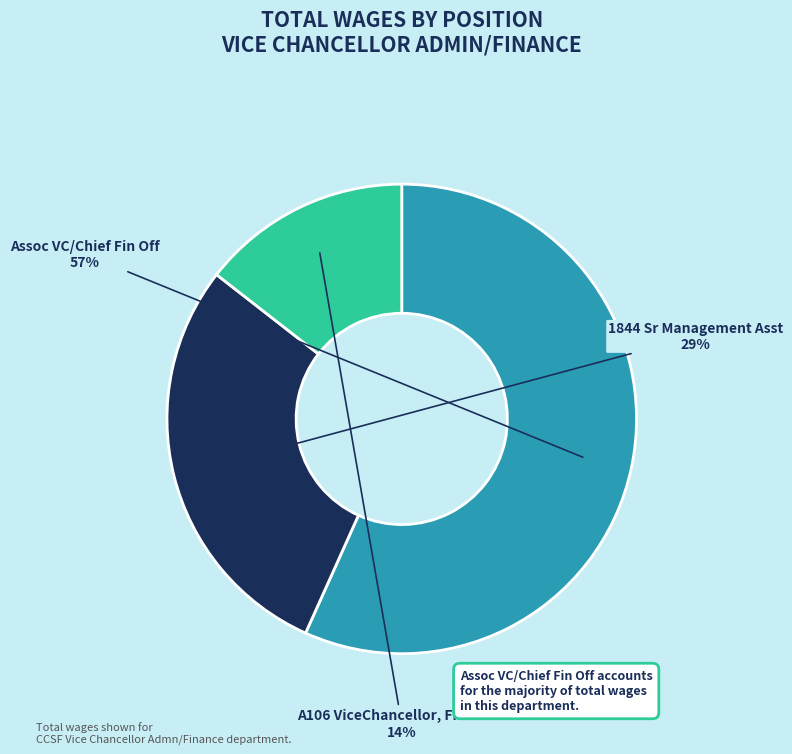

What is the ratio of the value at Assoc VC/Chief Fin Off to the value at 1844 Sr Management Asst?

2.0